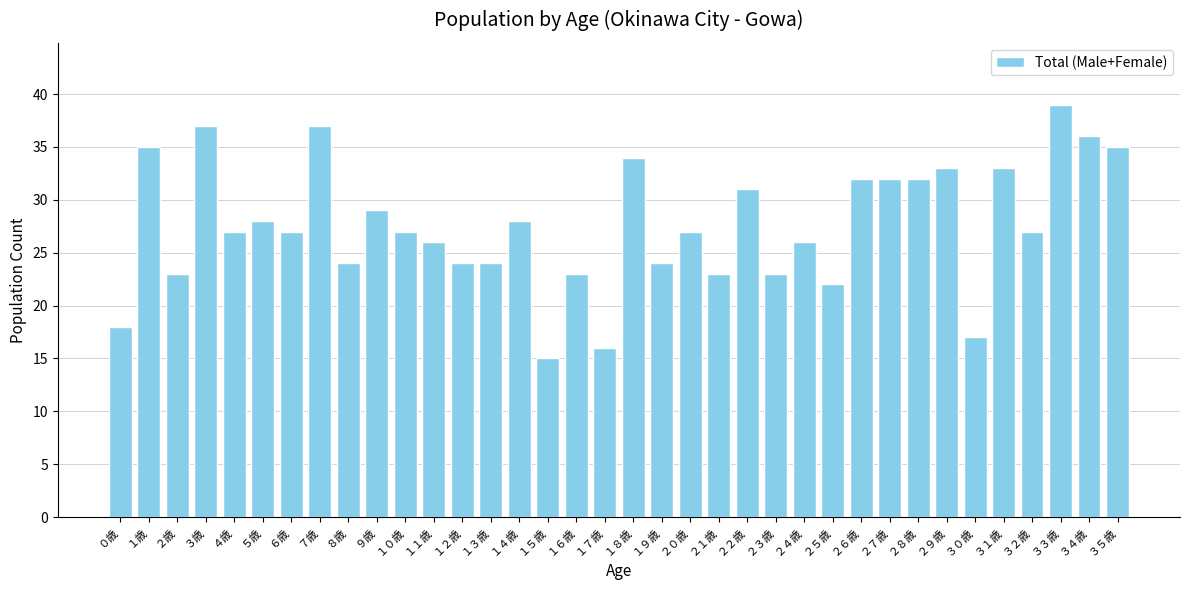

True or false: the data shows 32 at ２３歳.

False